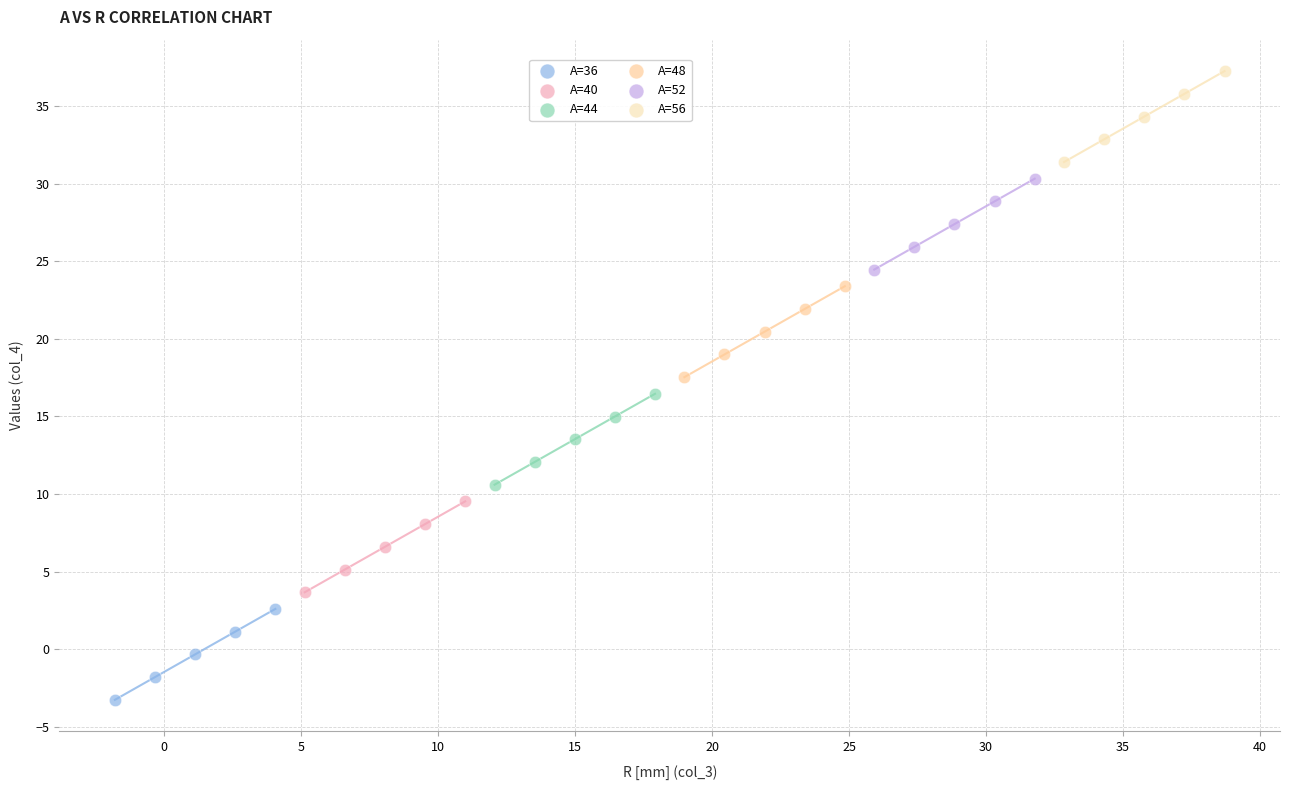

Which series reaches the minimum Y coordinate?

A=36